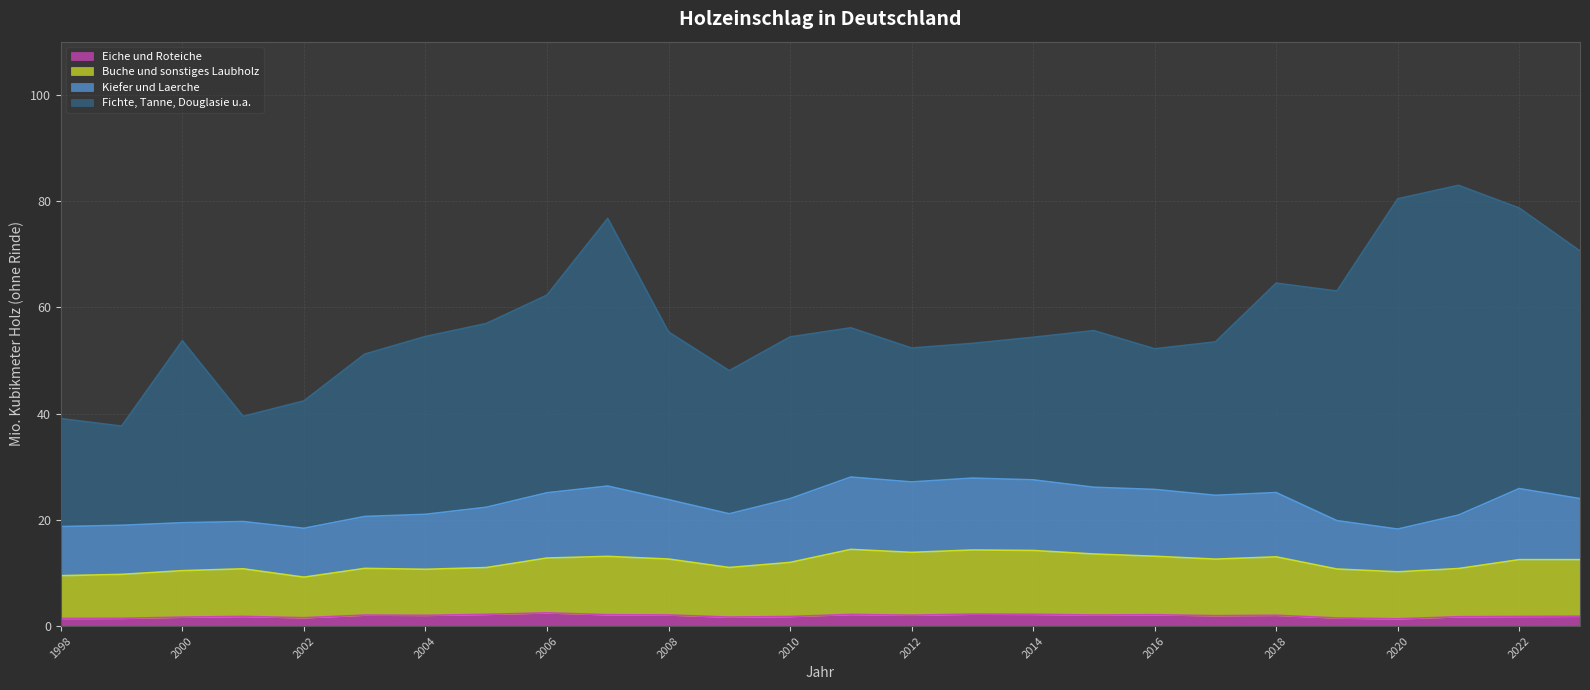

Between 2001 and 2013, which series saw the biggest shift?

Kiefer und Laerche